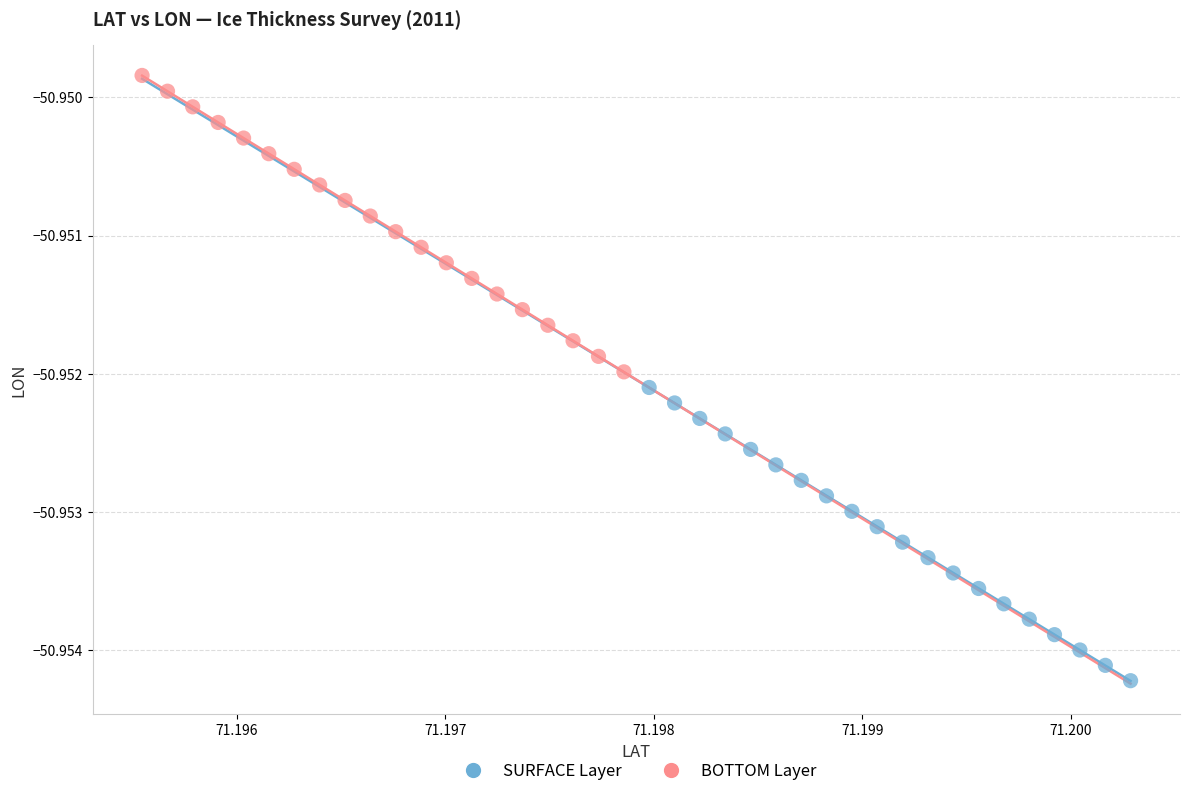

Which series has the largest Y range (max minus min)?

BOTTOM Layer